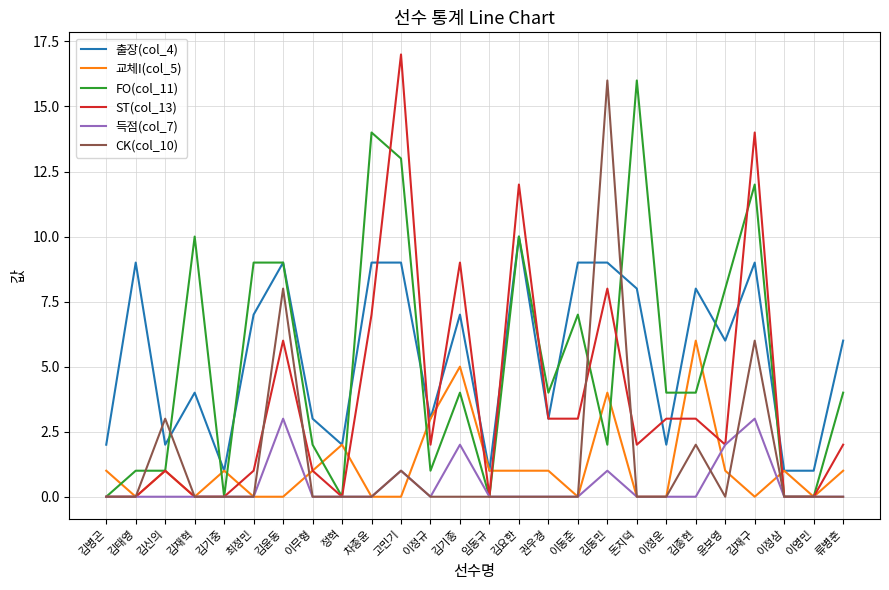

Which category has the highest value in the ST(col_13) series?

고민기